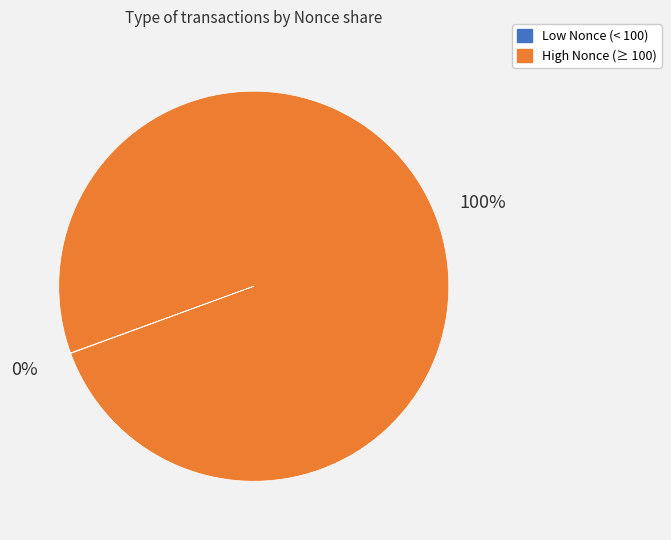

To the nearest percent, what is the average slice percentage?

50%